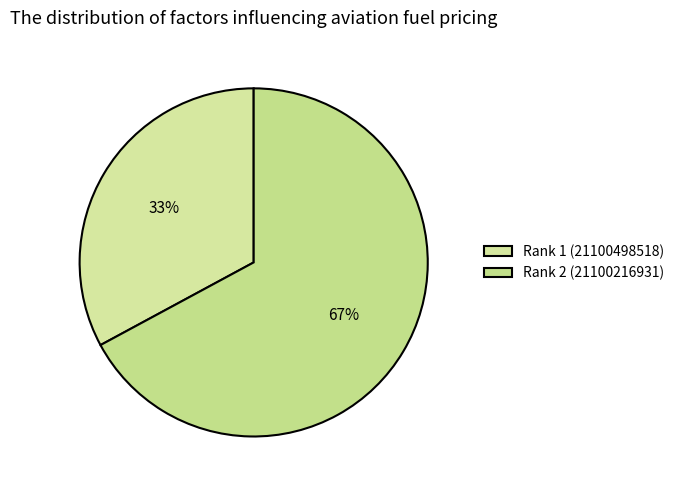

Rank the categories by value from highest to lowest.

Rank 2 (21100216931), Rank 1 (21100498518)